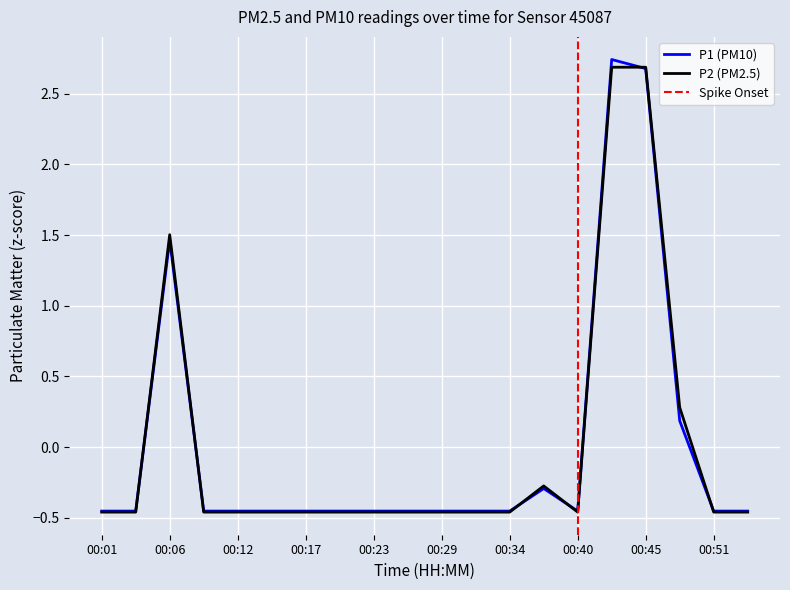

Reading right to left, extract all data points from this chart.

P1: -0.5	-0.5	0.2	2.7	2.7	-0.5	-0.3	-0.5	-0.5	-0.5	-0.5	-0.5	-0.5	-0.5	-0.5	-0.5	-0.5	1.5	-0.5	-0.5
P2: -0.5	-0.5	0.3	2.7	2.7	-0.5	-0.3	-0.5	-0.5	-0.5	-0.5	-0.5	-0.5	-0.5	-0.5	-0.5	-0.5	1.5	-0.5	-0.5